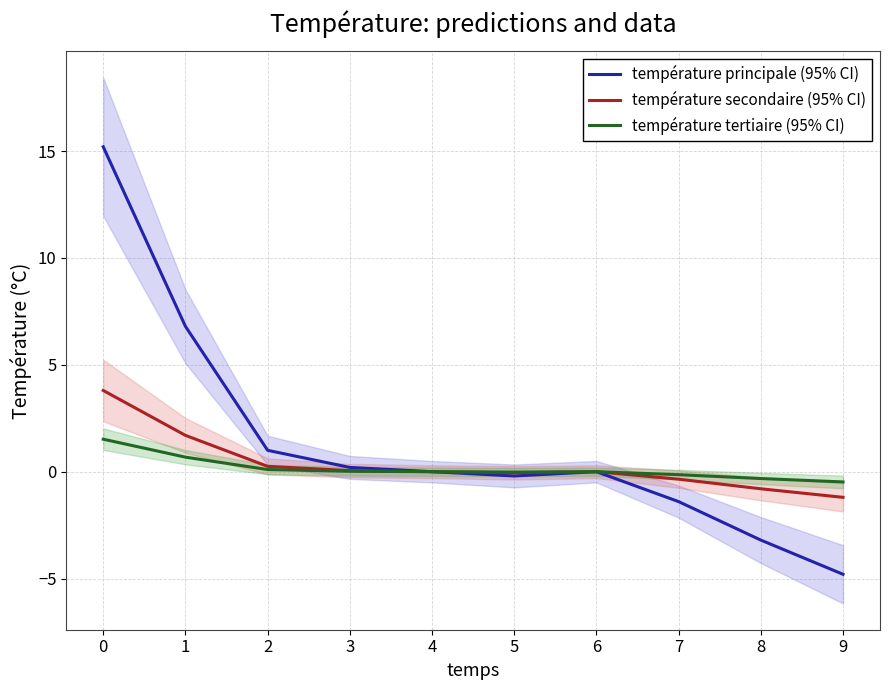

Reading left to right, extract all data points from this chart.

température principale (95% CI): 0=15.2	1=6.8	2=1.0	3=0.2	4=0.0	5=-0.2	6=0.0	7=-1.4	8=-3.2	9=-4.8
température secondaire (95% CI): 0=3.8	1=1.7	2=0.2	3=0.1	4=0.0	5=-0.1	6=0.0	7=-0.3	8=-0.8	9=-1.2
température tertiaire (95% CI): 0=1.5	1=0.7	2=0.1	3=0.0	4=0.0	5=-0.0	6=0.0	7=-0.1	8=-0.3	9=-0.5